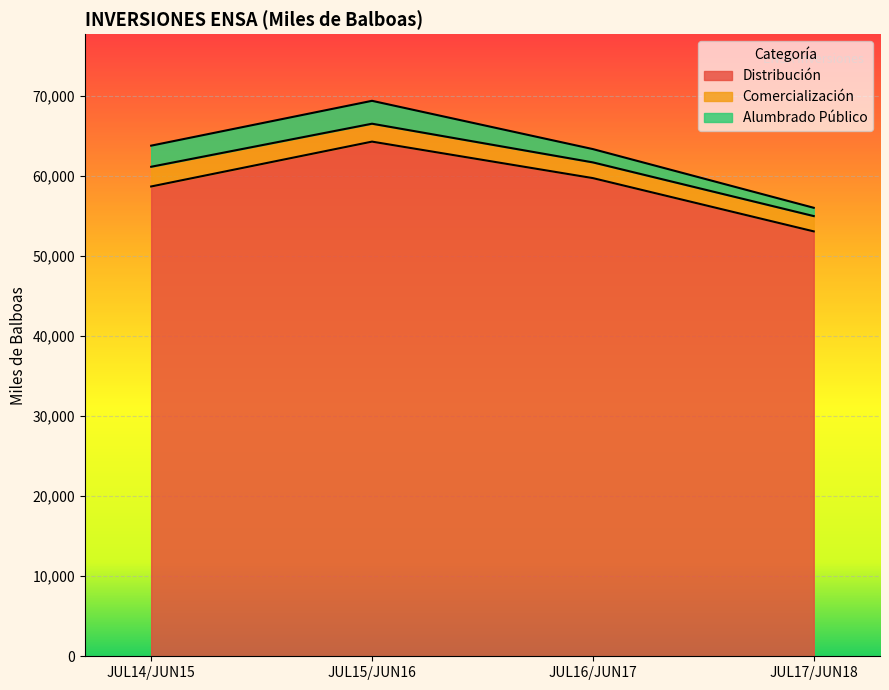

True or false: Comercialización and Distribución intersect in this chart.

False